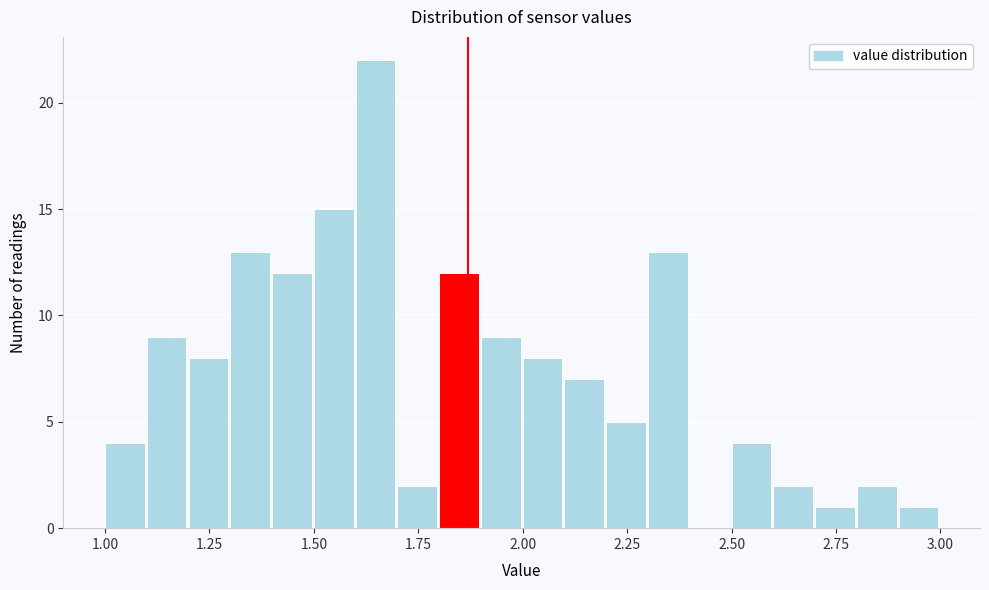

Around what value on the x-axis is the tallest bar? Give the approximate position of its centre, as read against the axis.

1.65